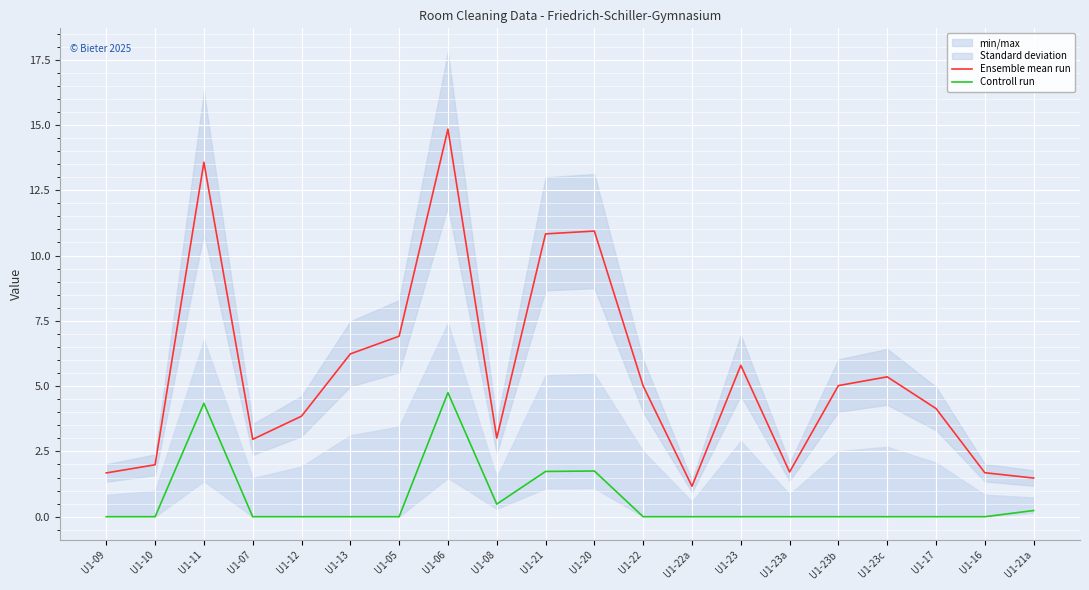

Which series has the largest range (max minus min)?

Ensemble mean run